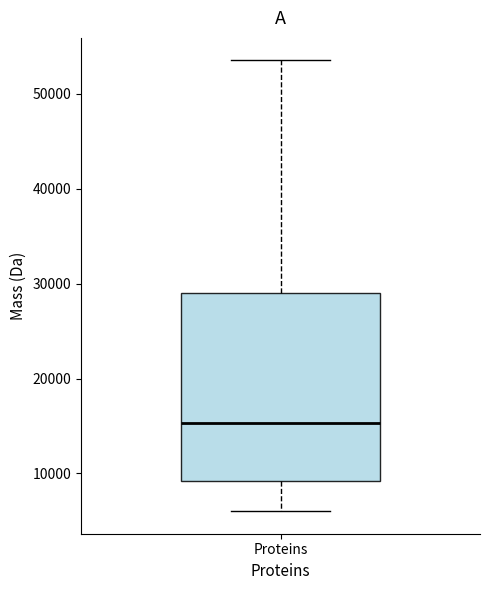

Transcribe this box plot: give where the median line is, the range the box spans, and where the two whiskers end, as read against the y-axis. The values are not printed on the chart, so give them approximately, as read against the axis.

median 15000, box 9000 to 29000, whiskers 6000 to 53000